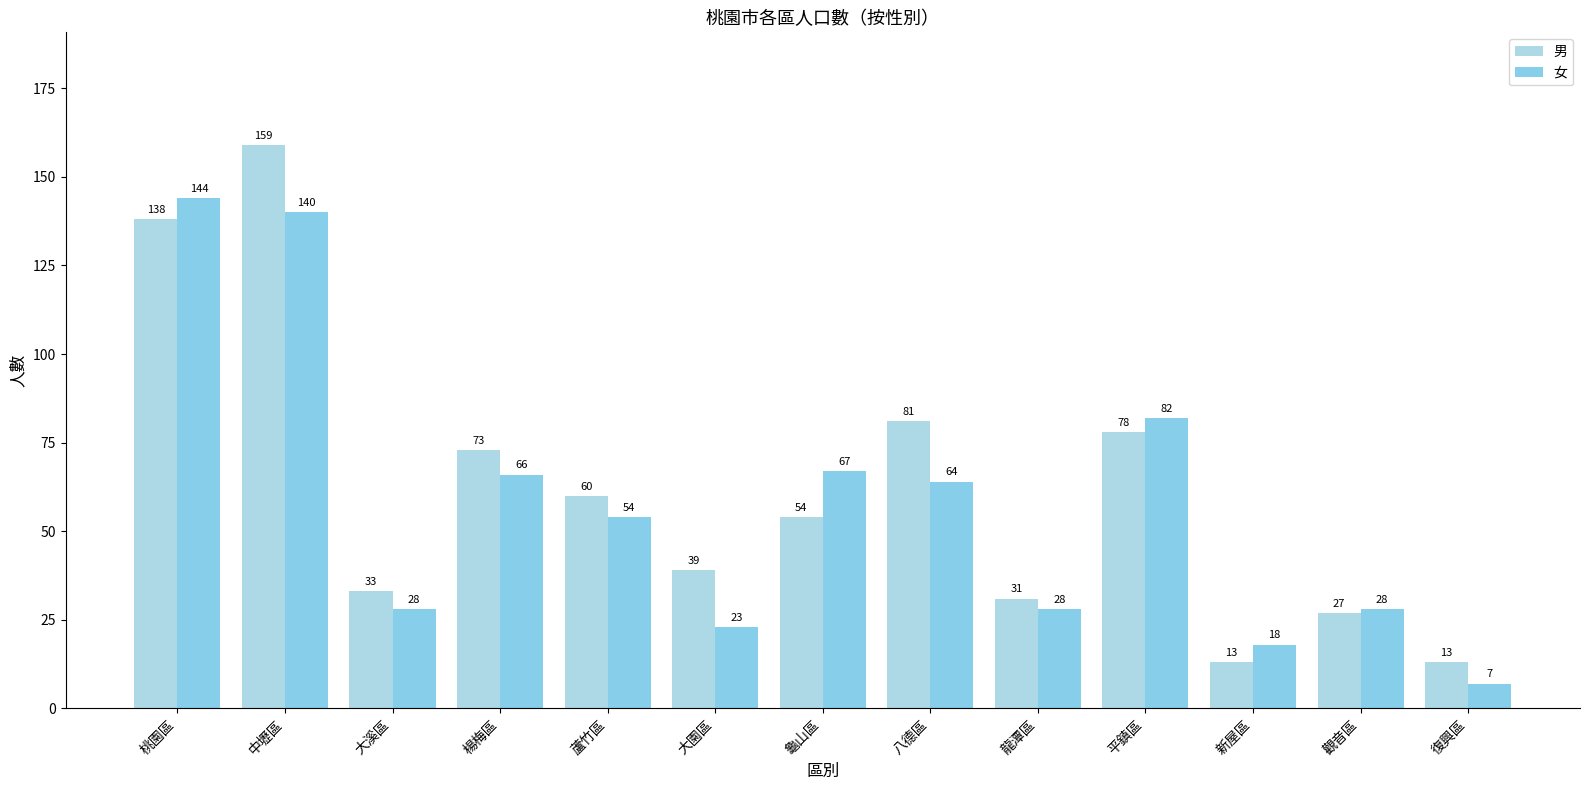

How many series are shown in this chart?

2